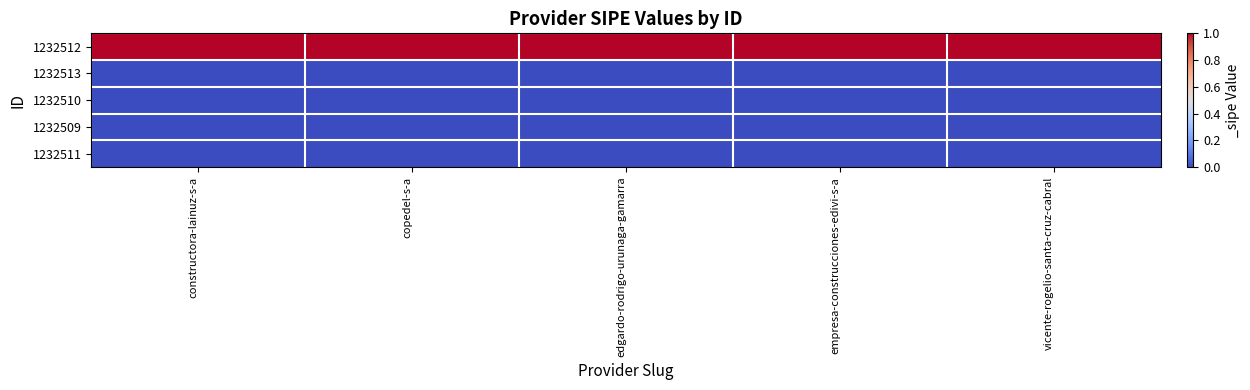

Reading left to right, extract all data points from this chart.

1232512: constructora-lainuz-s-a=1	copedel-s-a=1	edgardo-rodrigo-urunaga-gamarra=1	empresa-construcciones-edivi-s-a=1	vicente-rogelio-santa-cruz-cabral=1
1232513: constructora-lainuz-s-a=0	copedel-s-a=0	edgardo-rodrigo-urunaga-gamarra=0	empresa-construcciones-edivi-s-a=0	vicente-rogelio-santa-cruz-cabral=0
1232510: constructora-lainuz-s-a=0	copedel-s-a=0	edgardo-rodrigo-urunaga-gamarra=0	empresa-construcciones-edivi-s-a=0	vicente-rogelio-santa-cruz-cabral=0
1232509: constructora-lainuz-s-a=0	copedel-s-a=0	edgardo-rodrigo-urunaga-gamarra=0	empresa-construcciones-edivi-s-a=0	vicente-rogelio-santa-cruz-cabral=0
1232511: constructora-lainuz-s-a=0	copedel-s-a=0	edgardo-rodrigo-urunaga-gamarra=0	empresa-construcciones-edivi-s-a=0	vicente-rogelio-santa-cruz-cabral=0